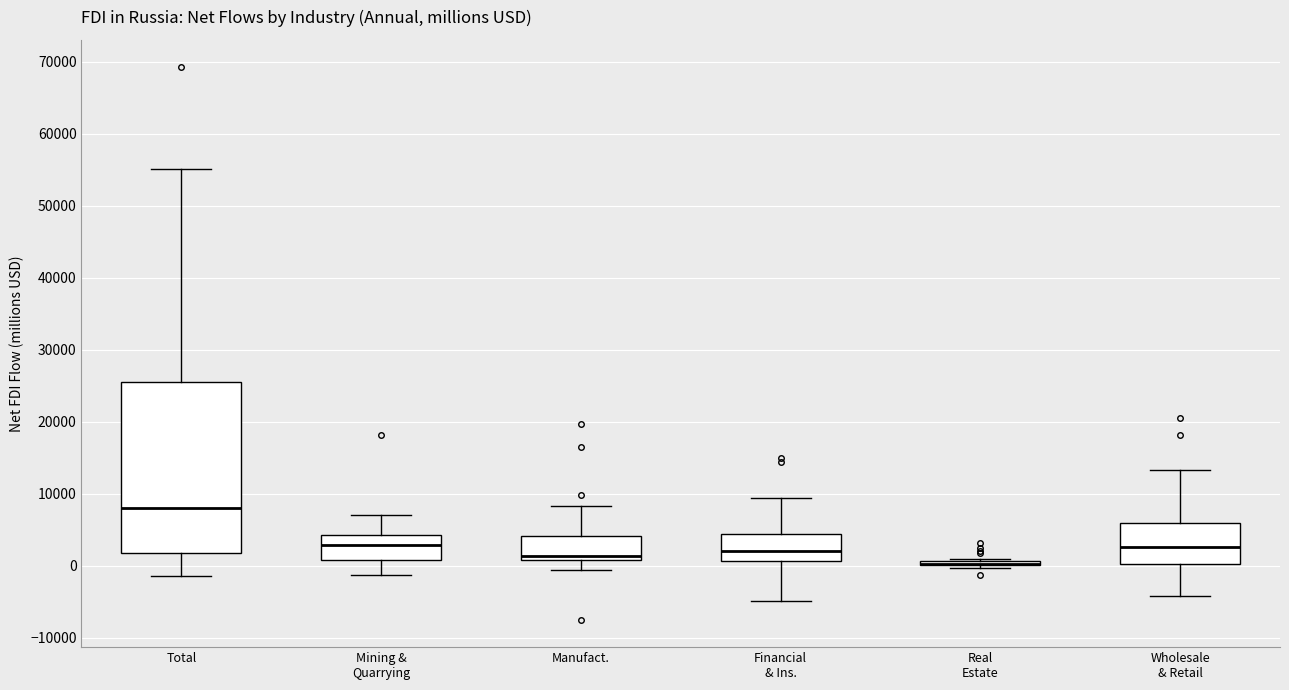

Comparing the boxes themselves (not the whiskers), which one is the tallest?

Total